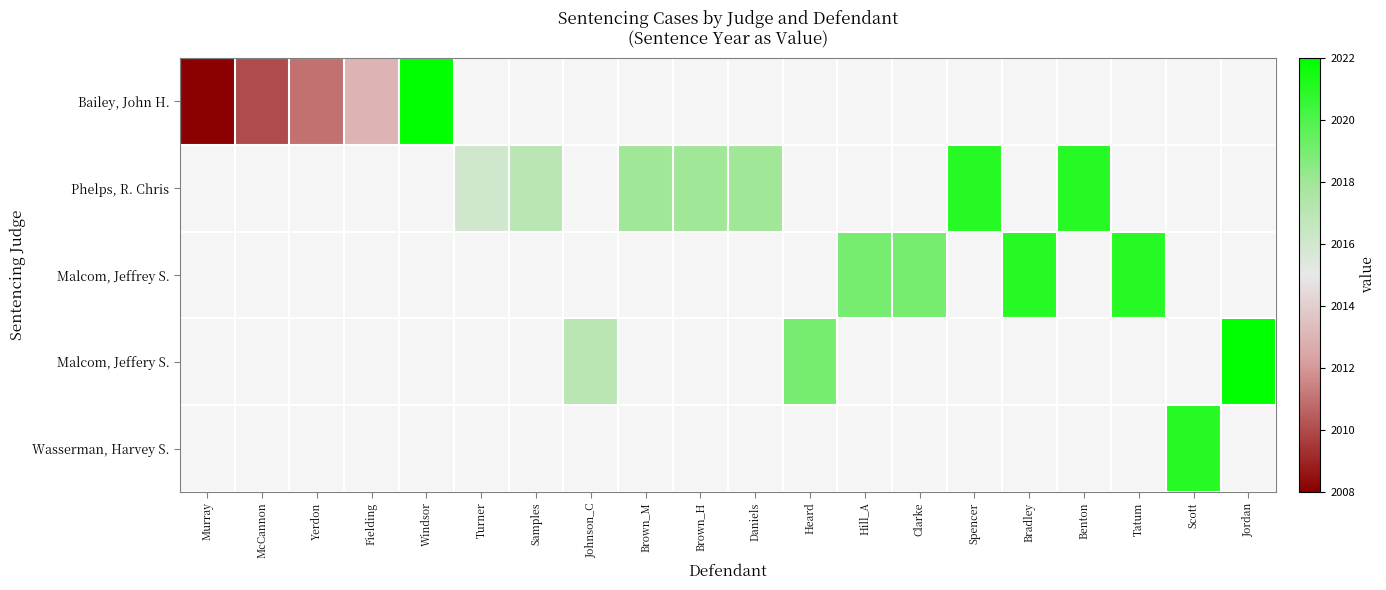

How many positive values does the Bailey, John H. series have?

5